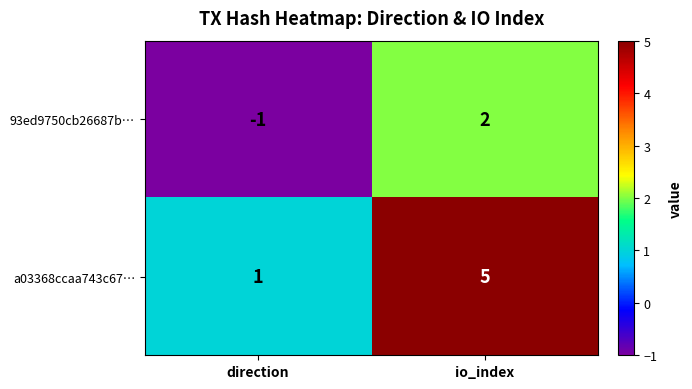

What is the sum of all a03368ccaa743c67… values?

6